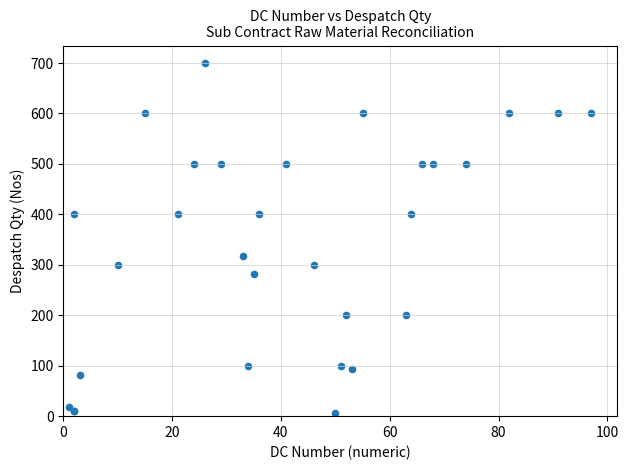

What Y value in the scatter plot is closest to 353?

318